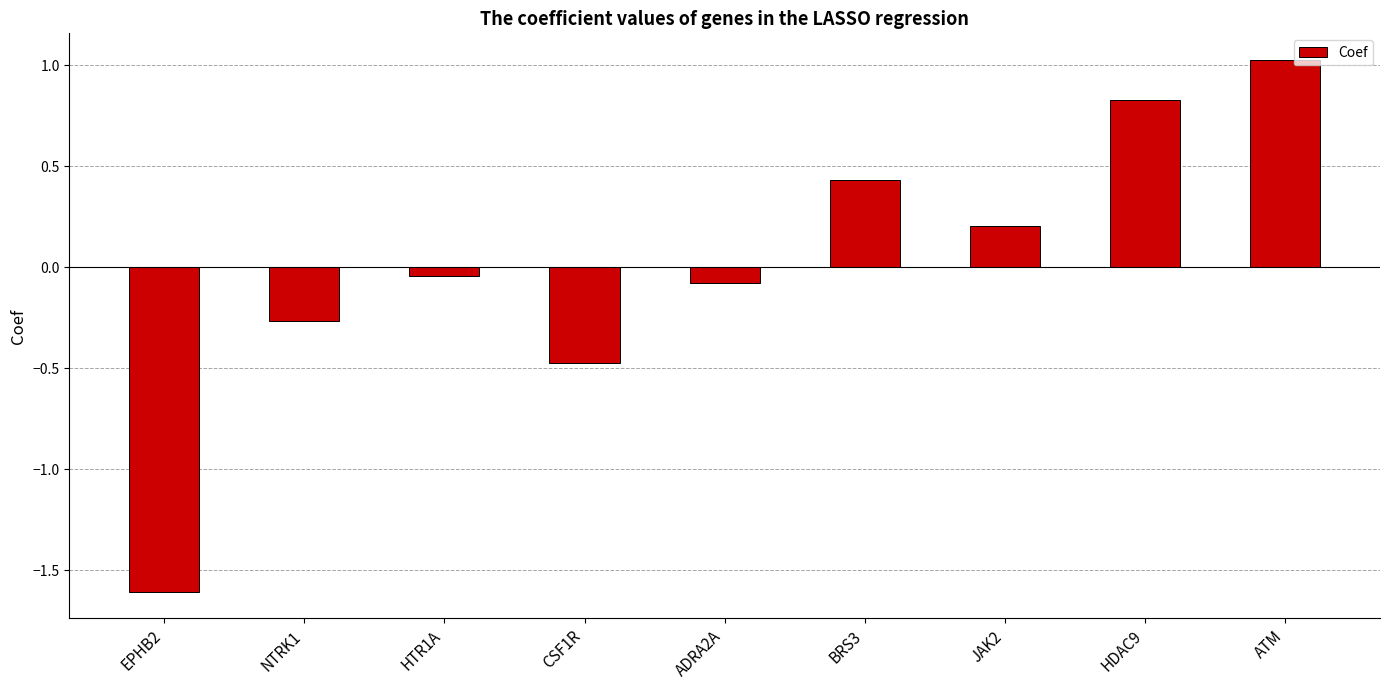

Rank the categories by value from highest to lowest.

ATM, HDAC9, BRS3, JAK2, HTR1A, ADRA2A, NTRK1, CSF1R, EPHB2